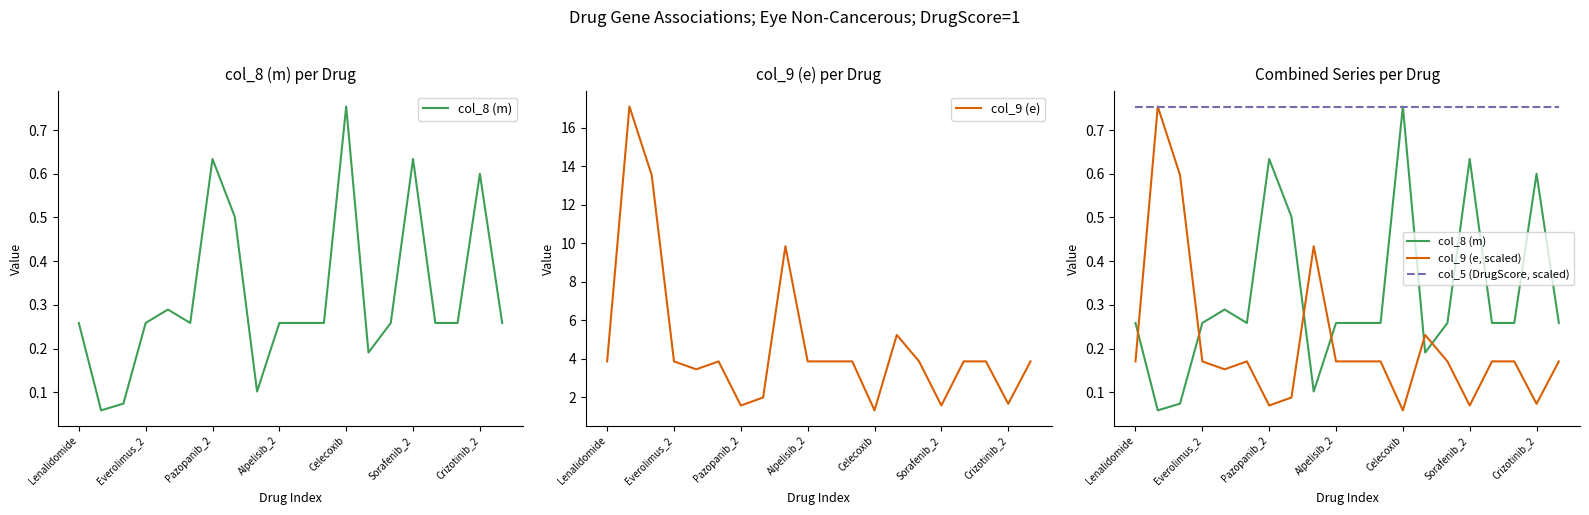

What is the minimum value for col_9 (e)?

1.3